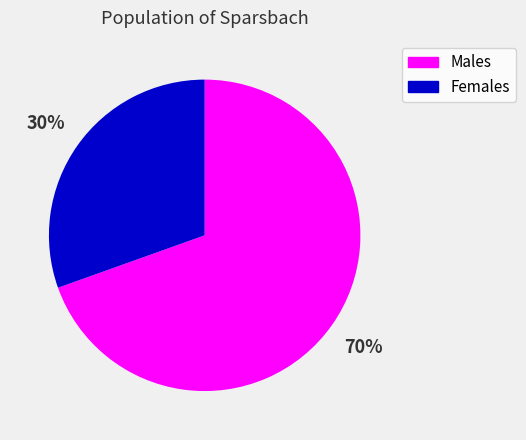

Which slice is the largest?

Males